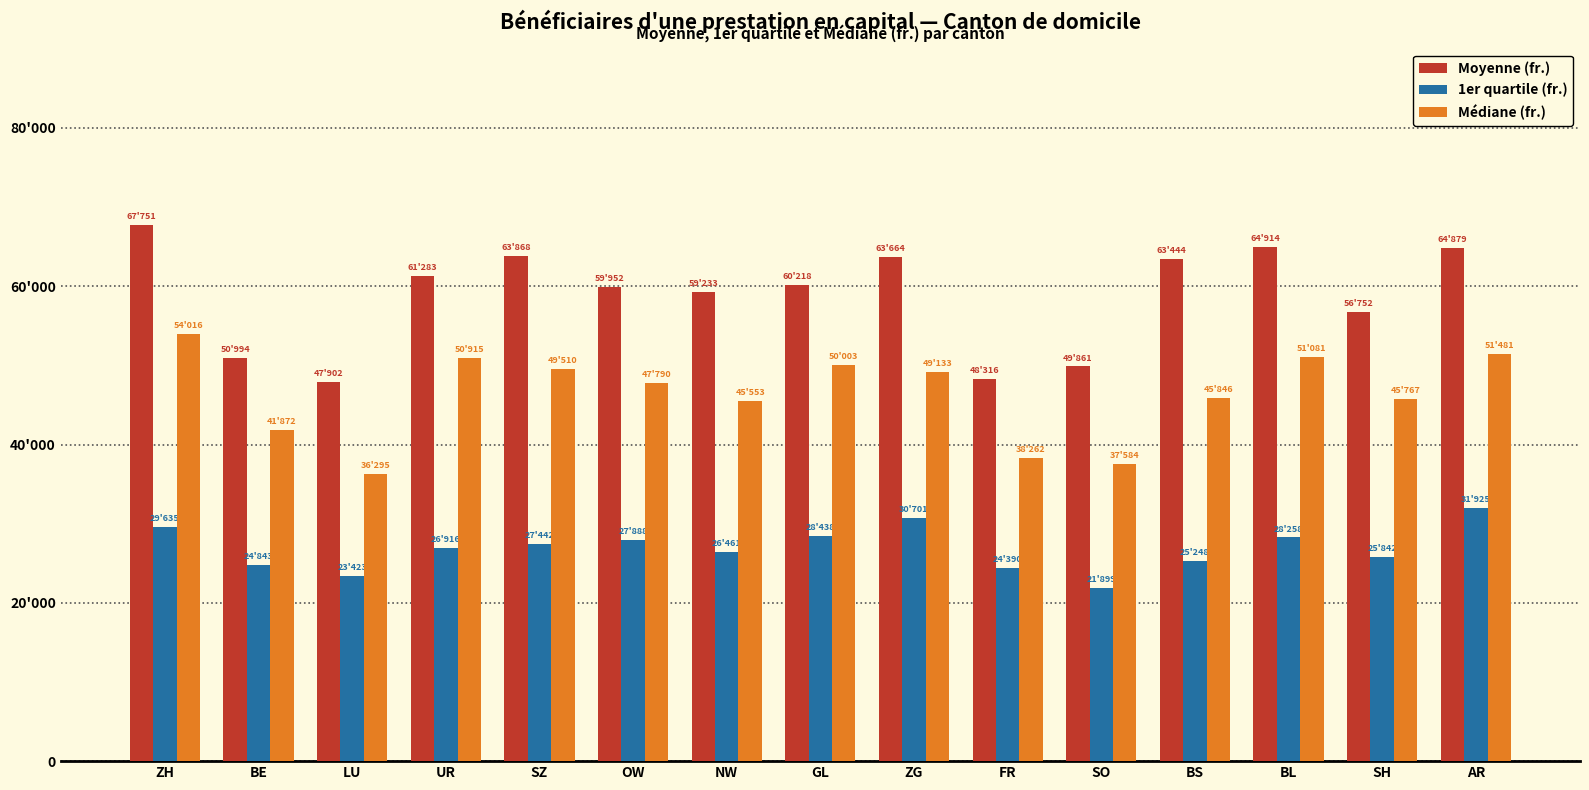

Does the chart contain stacked bars?

No